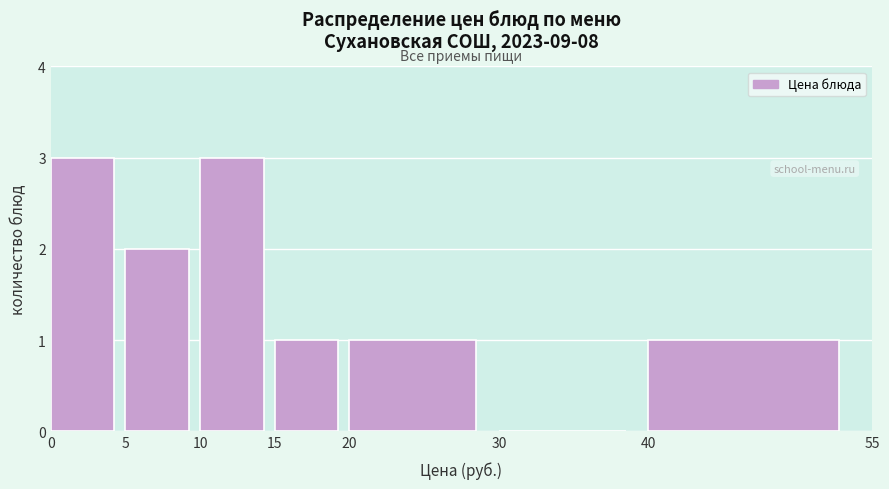

Reading left to right, transcribe this chart: for each bar, give the range it covers on the x-axis and its height. The values are not printed on the chart, so give them approximately, as read against the axis.

0 to 5: 3
5 to 10: 2
10 to 15: 3
15 to 20: 1
20 to 30: 1
30 to 40: 0
40 to 55: 1